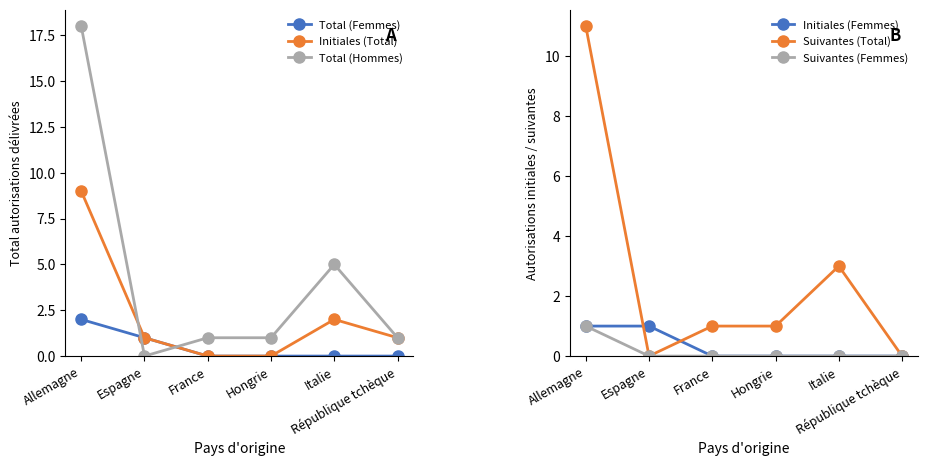

How many values in the Initiales (Total) series exceed 1?

2